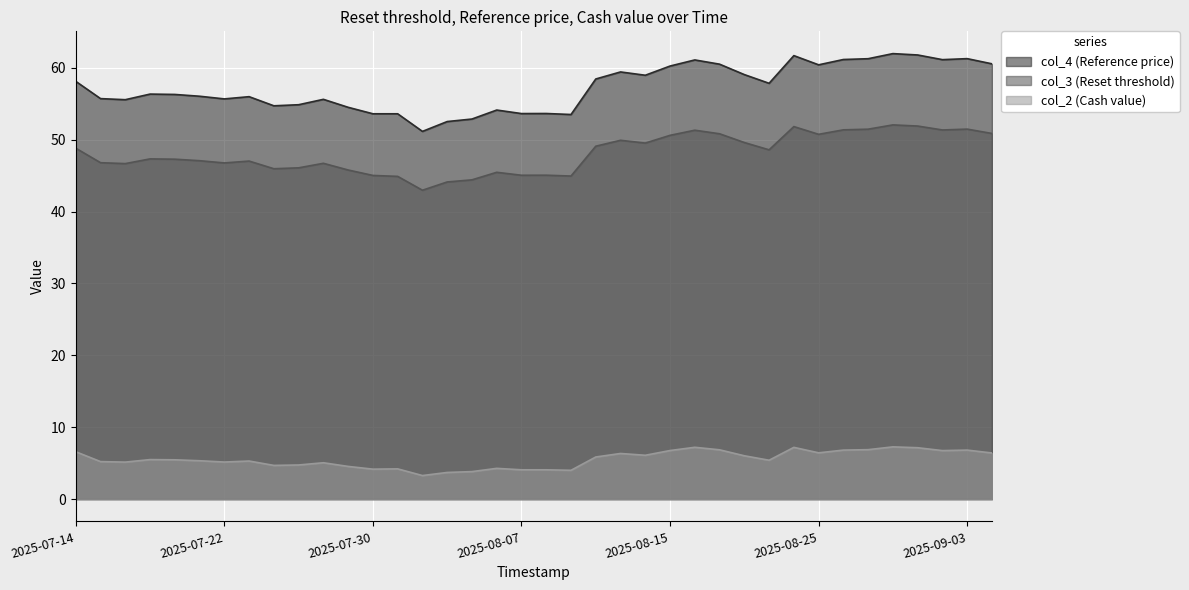

At which category is the sum across all series the highest?

2025-08-28